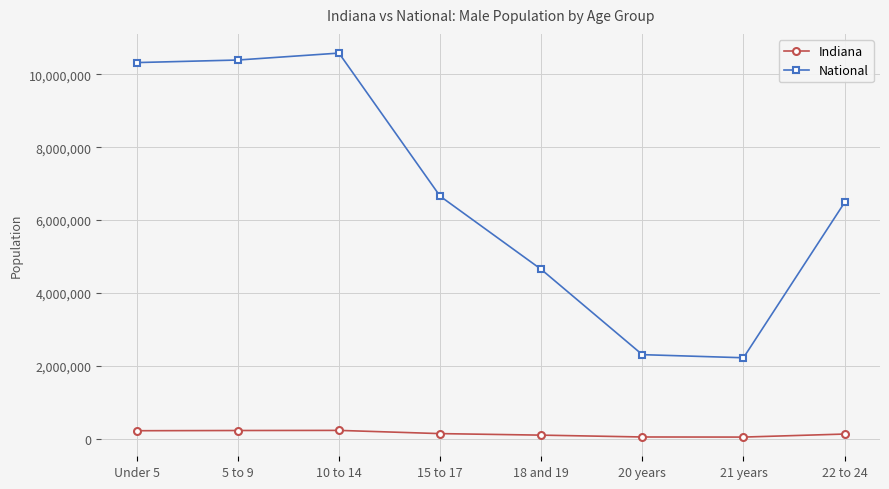

What position from the right is 21 years?

2